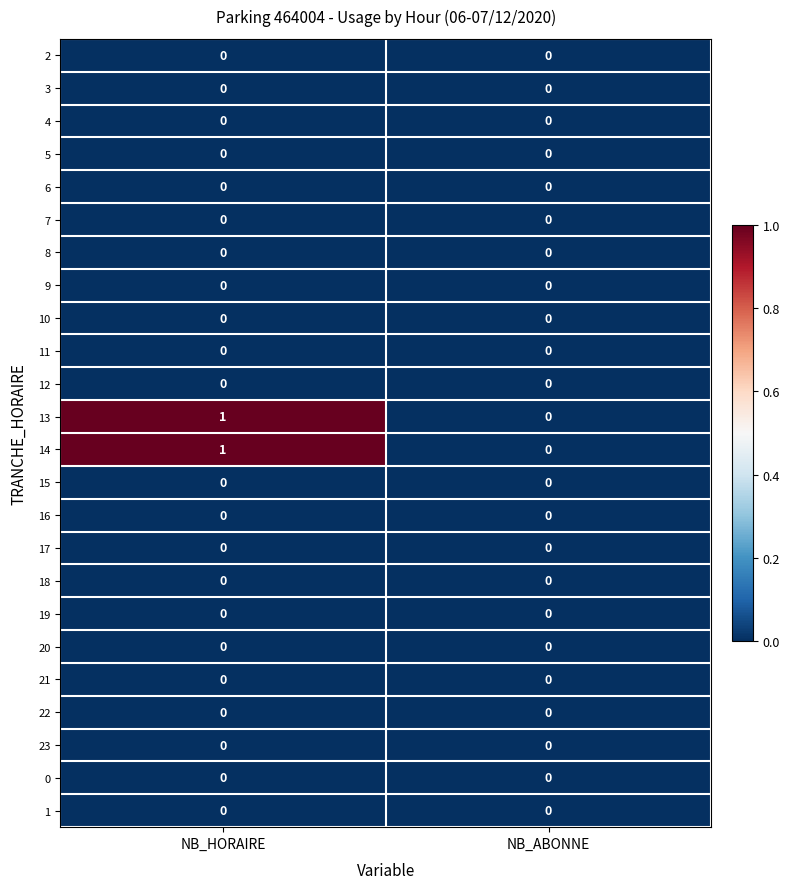

At which category is the sum across all series the highest?

NB_HORAIRE